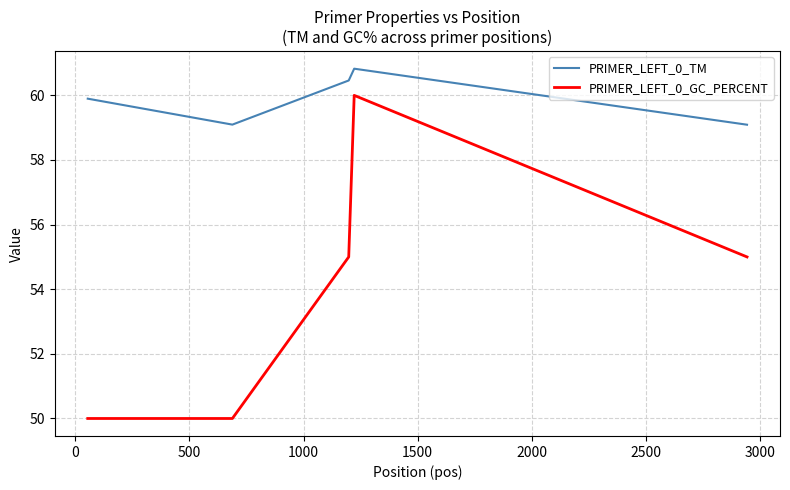

What is the difference between the second highest and minimum values in the PRIMER_LEFT_0_GC_PERCENT series?

5.0